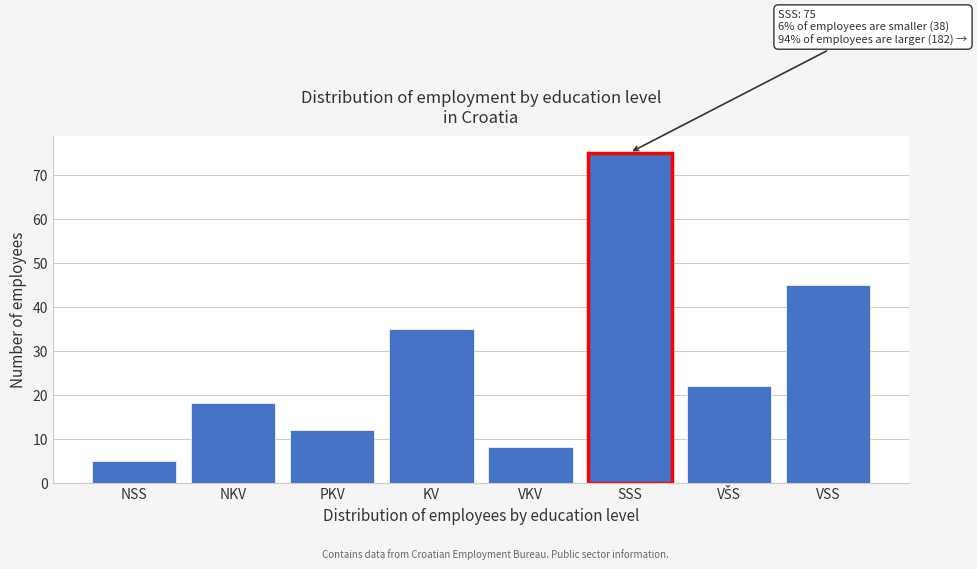

Reading right to left, list all the values displayed in this chart.

45	22	75	8	35	12	18	5